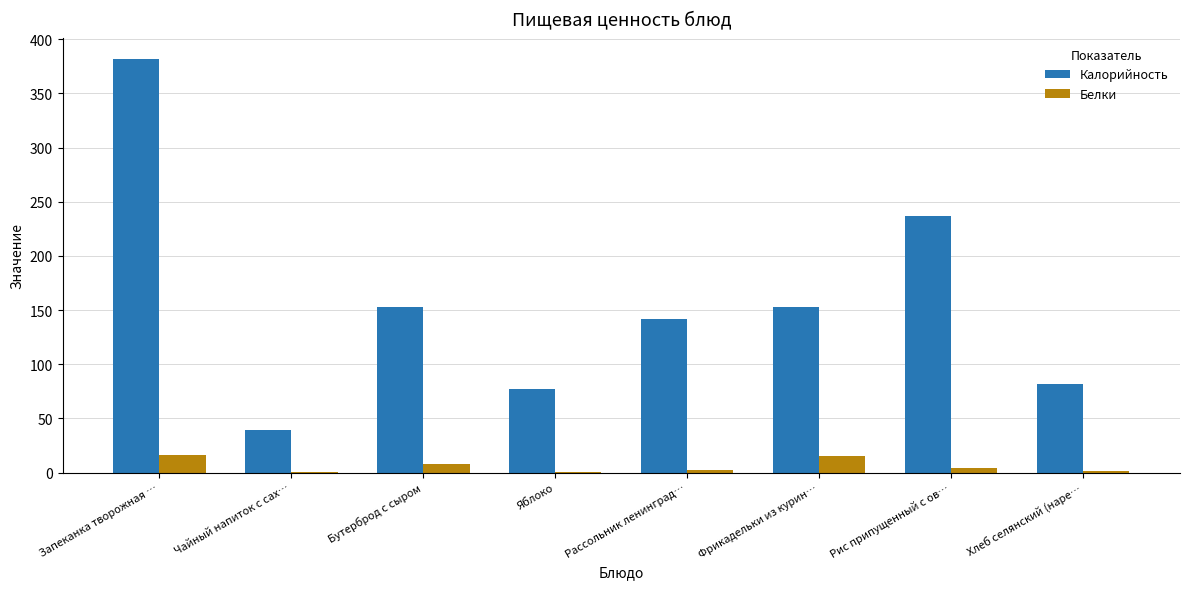

Between Запеканка творожная … and Рис припущенный с ов…, which series saw the biggest shift?

Калорийность